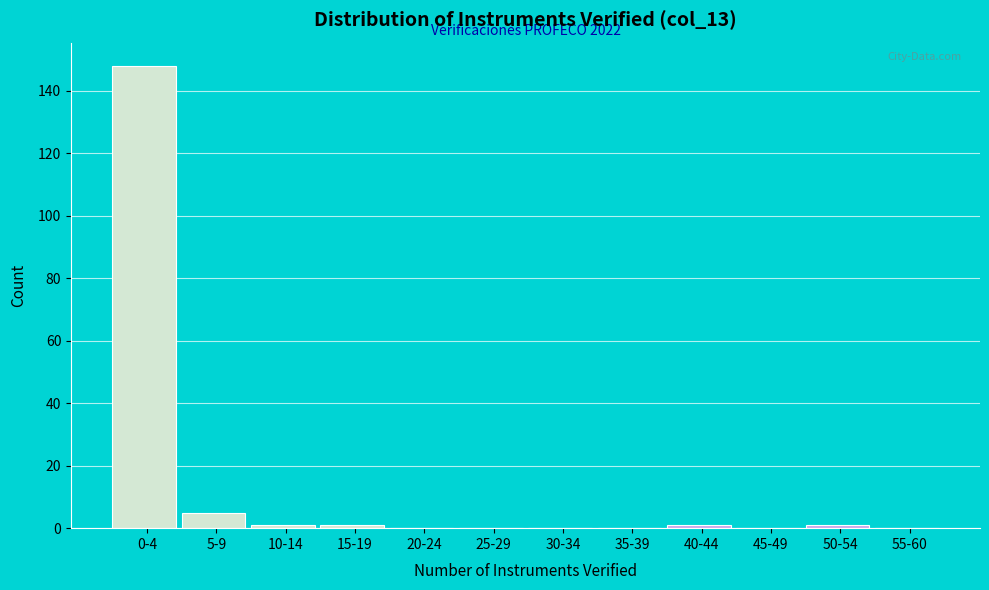

Reading left to right, extract all data points from this chart.

0-4=148	5-9=5	10-14=1	15-19=1	20-24=0	25-29=0	30-34=0	35-39=0	40-44=1	45-49=0	50-54=1	55-60=0